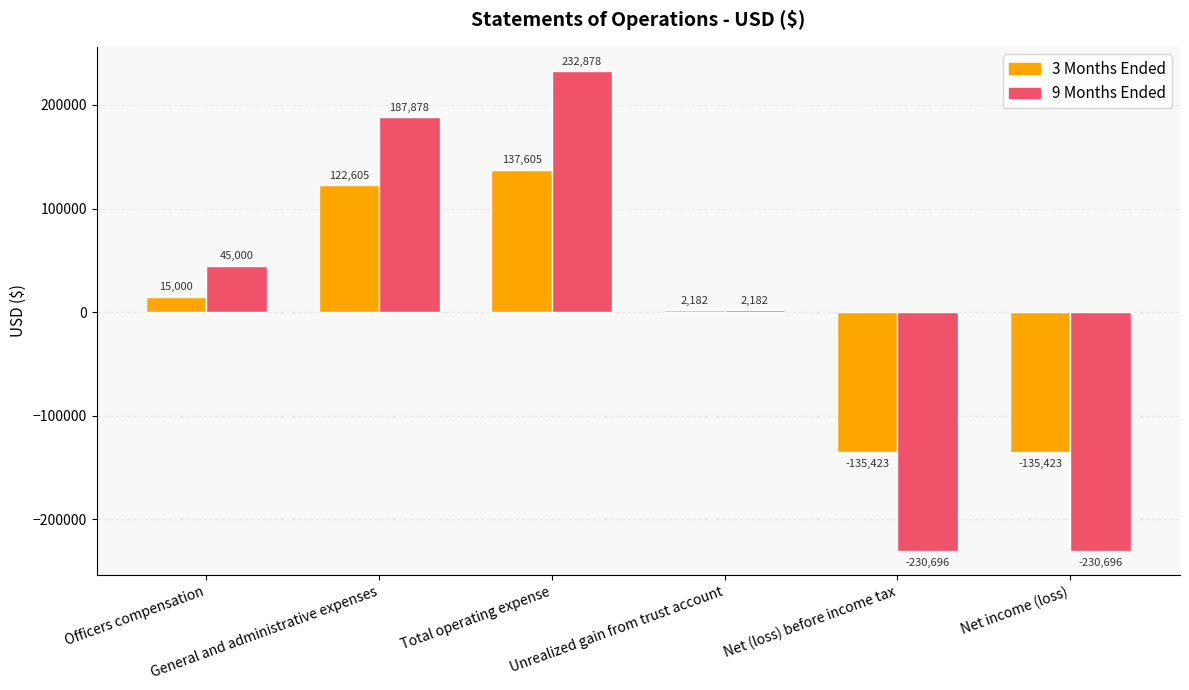

What is the total value across all series at Unrealized gain from trust account?

4364